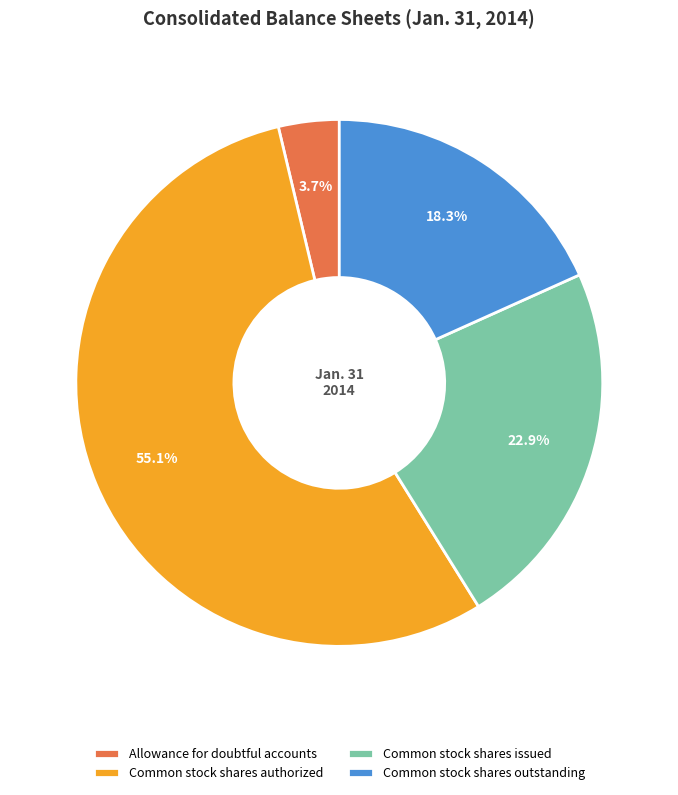

Do Common stock shares issued and Common stock shares outstanding together represent more than half of the pie?

No